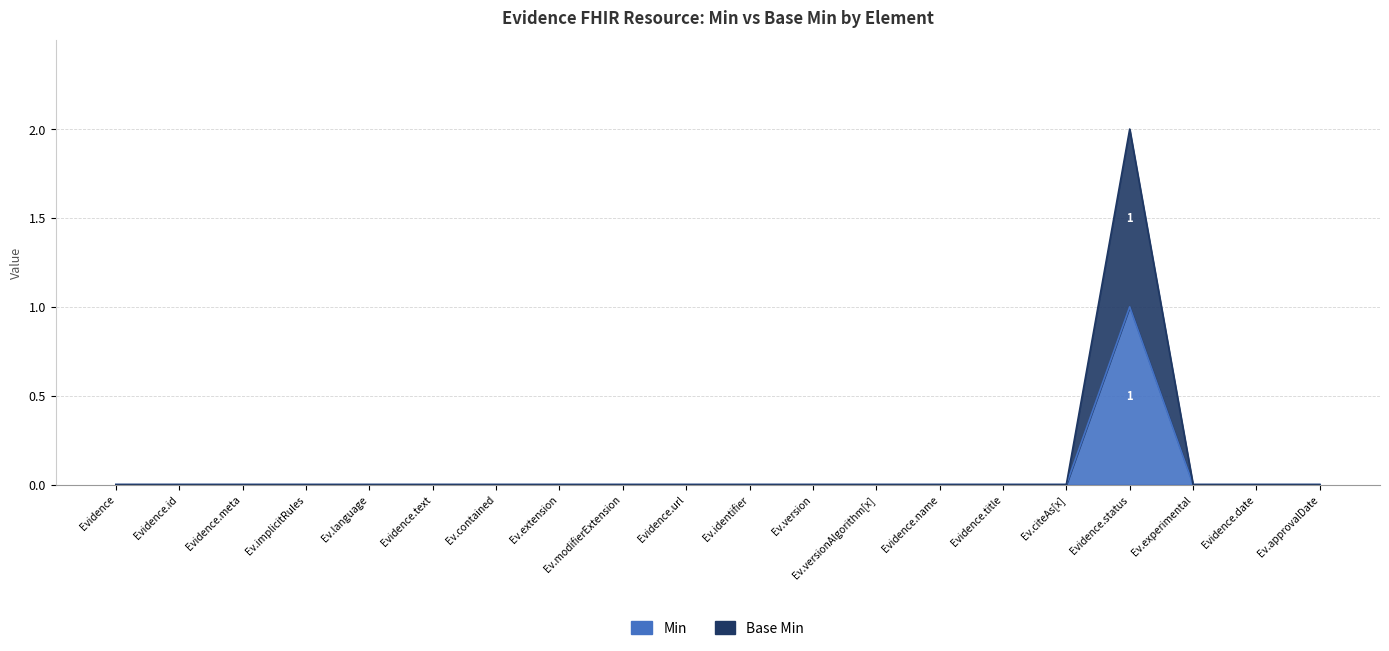

Does the chart display data point markers on the line(s)?

No